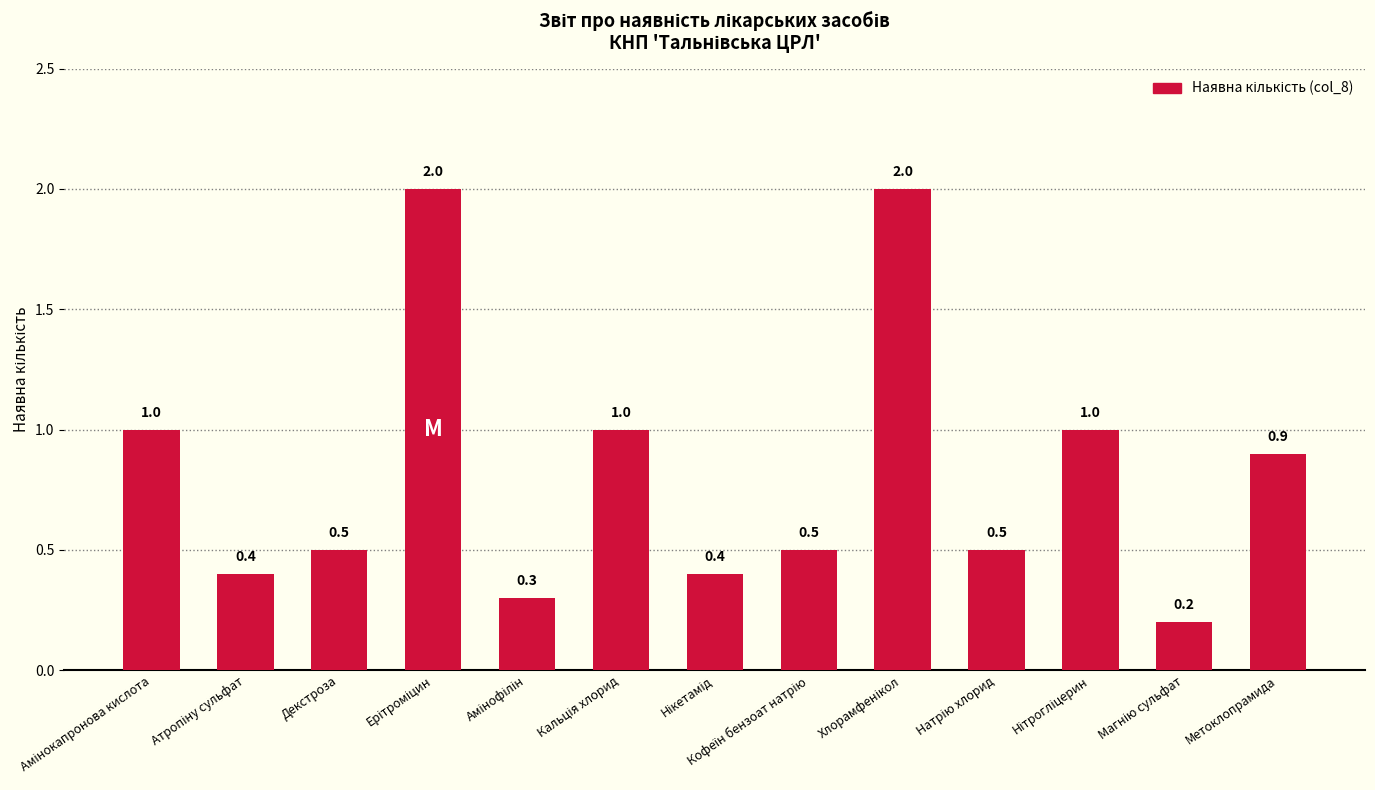

What is the sum of all values?

10.7